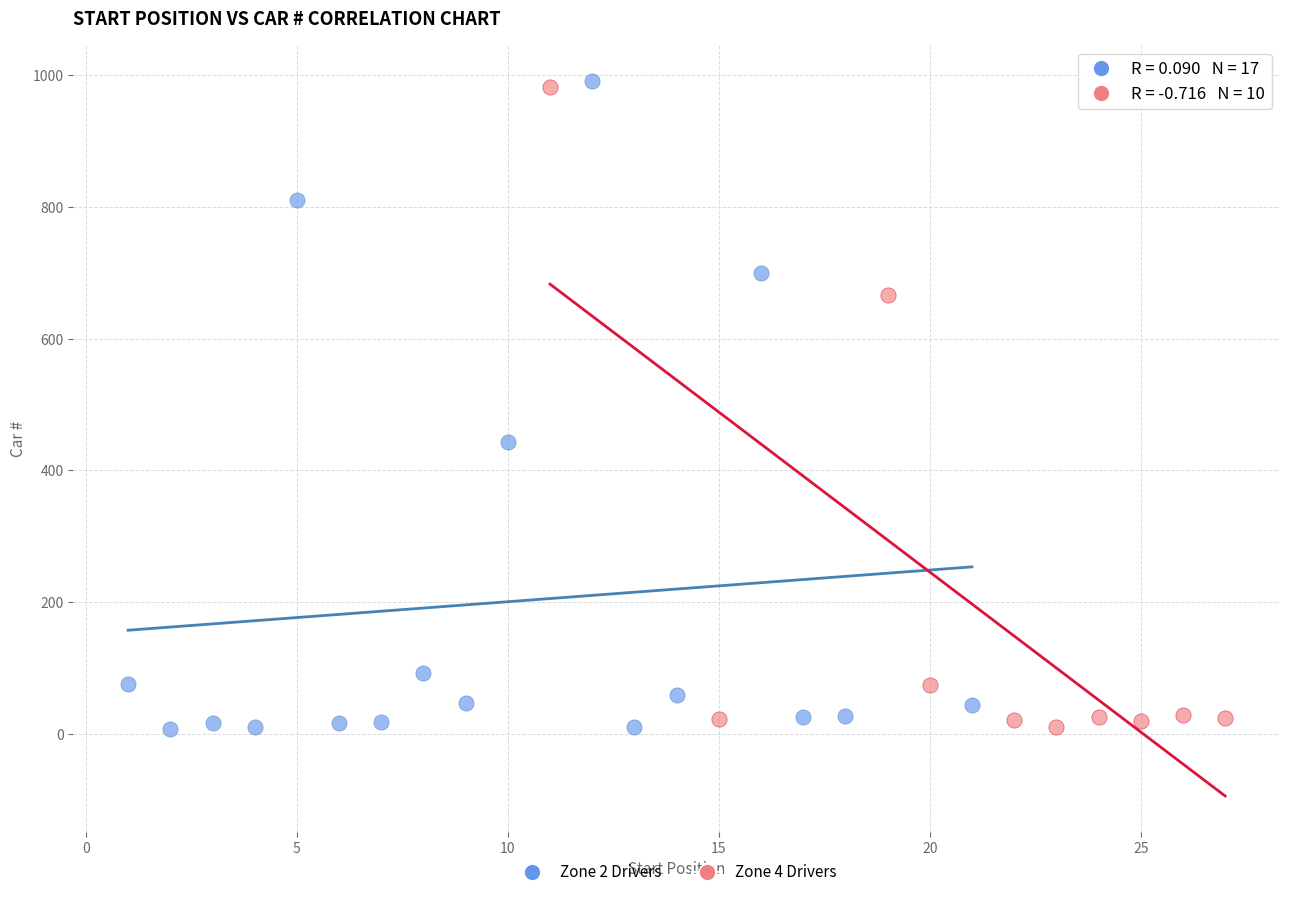

What are all the series names shown in the legend?

Zone 2 Drivers, Zone 4 Drivers